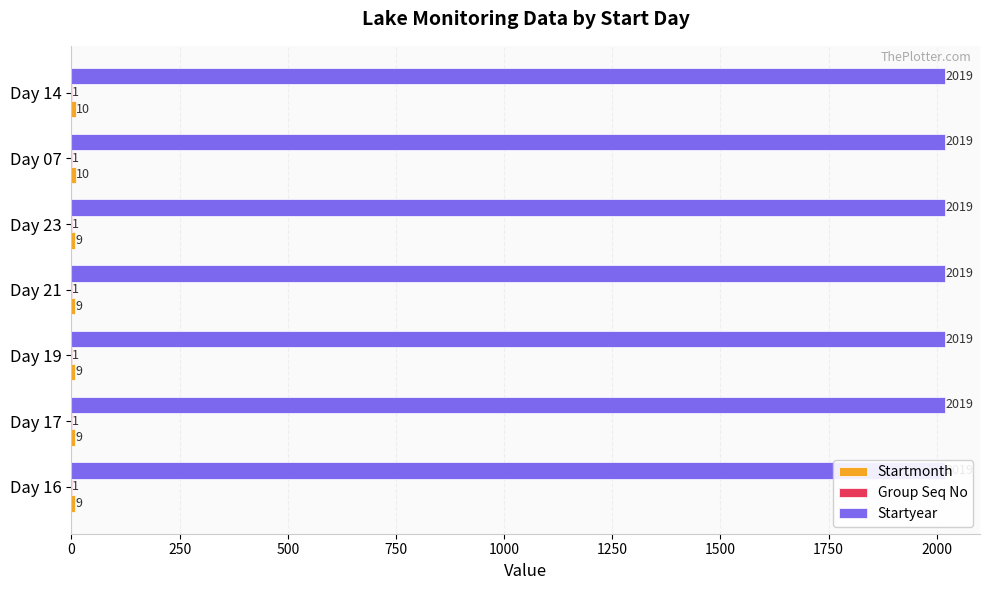

At how many categories does at least one series exceed 2?

7